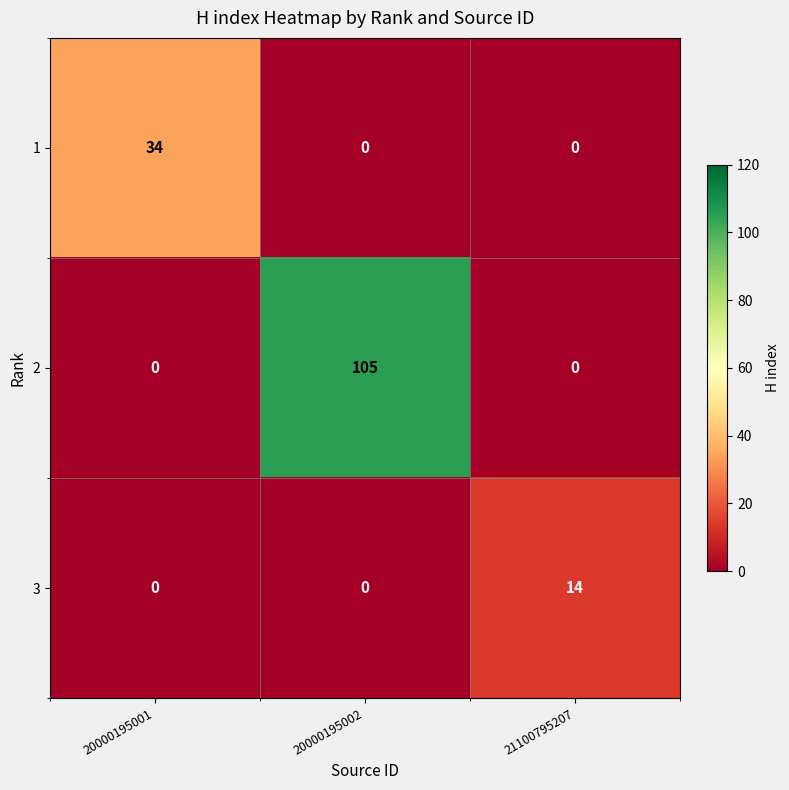

What is the sum of all 2 values?

105